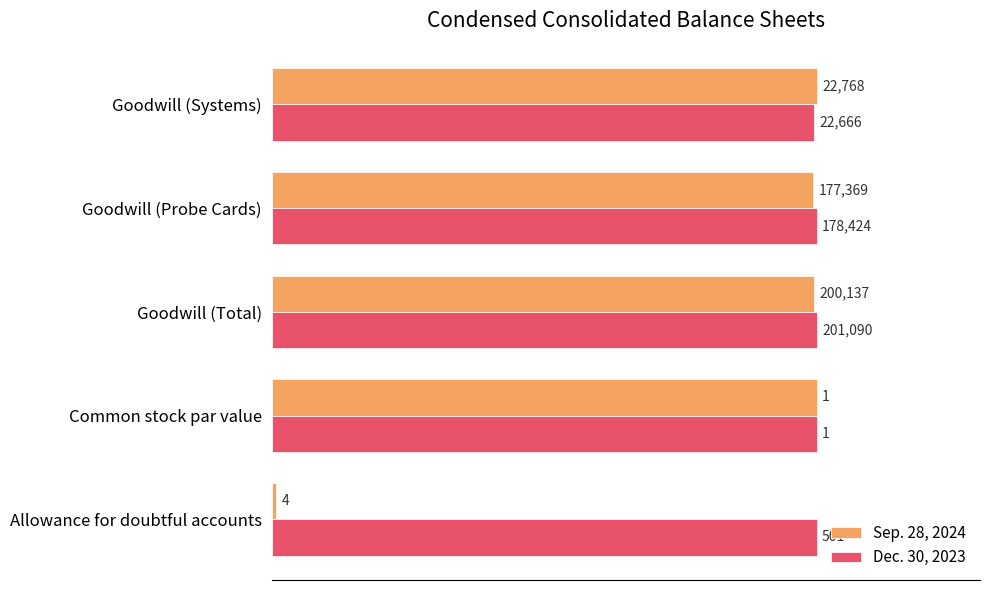

List the series in order of their peak value, lowest first.

Sep. 28, 2024, Dec. 30, 2023